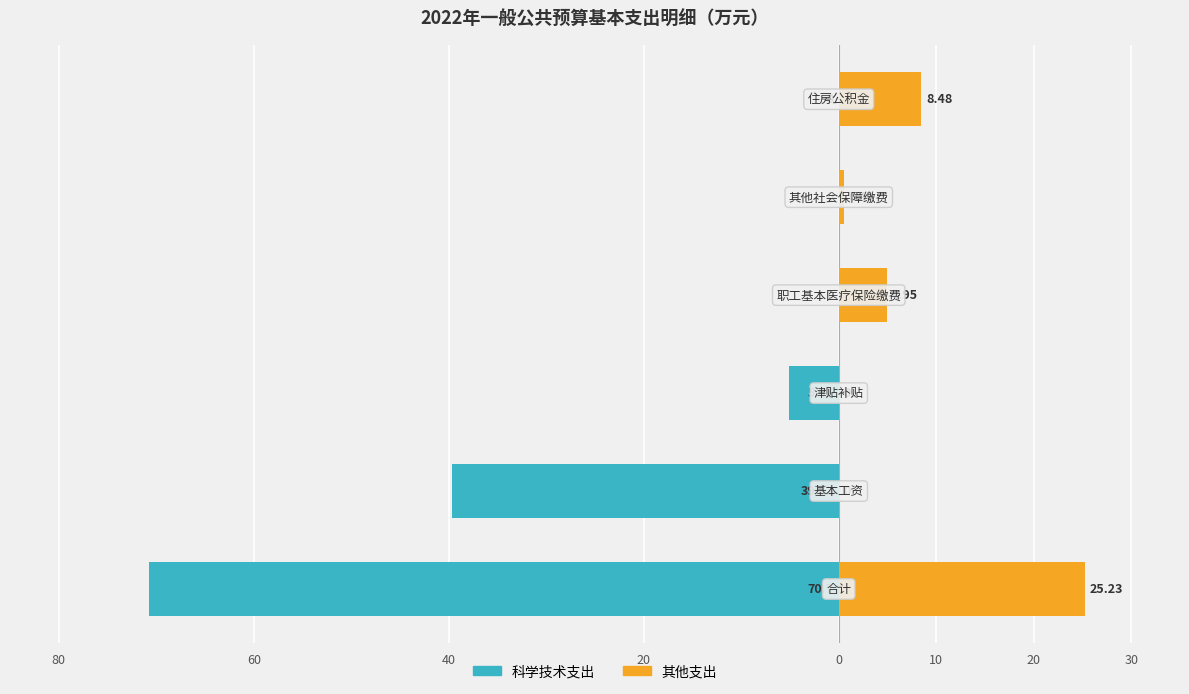

What is the smallest value displayed?

-70.7